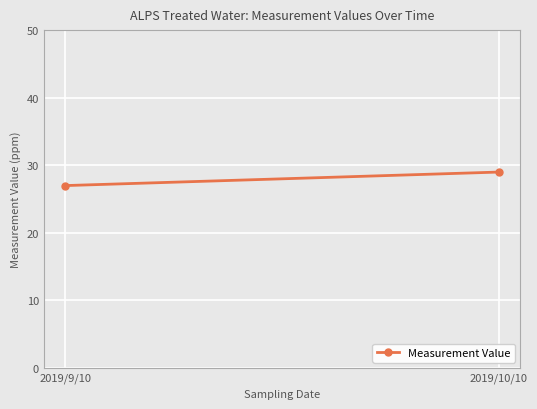

Reading right to left, transcribe all the data shown in this chart.

2019/10/10=29	2019/9/10=27